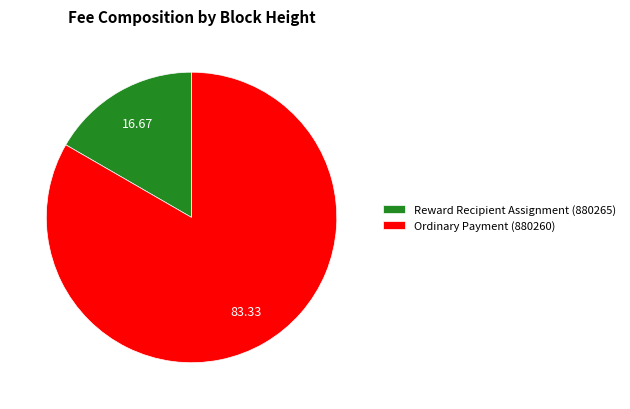

Rank the categories by value from highest to lowest.

Ordinary Payment (880260), Reward Recipient Assignment (880265)